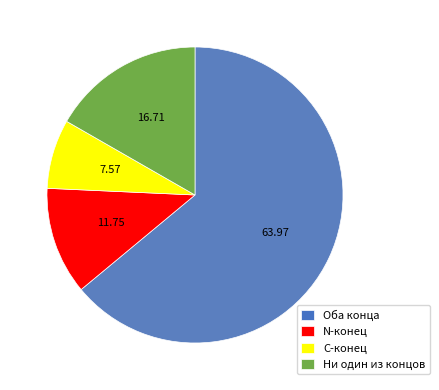

Rank the categories by value from highest to lowest.

Оба конца, Ни один из концов, N-конец, C-конец